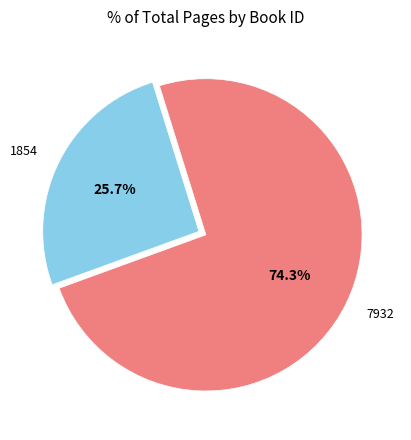

Between 1854 and 7932, which is larger?

7932